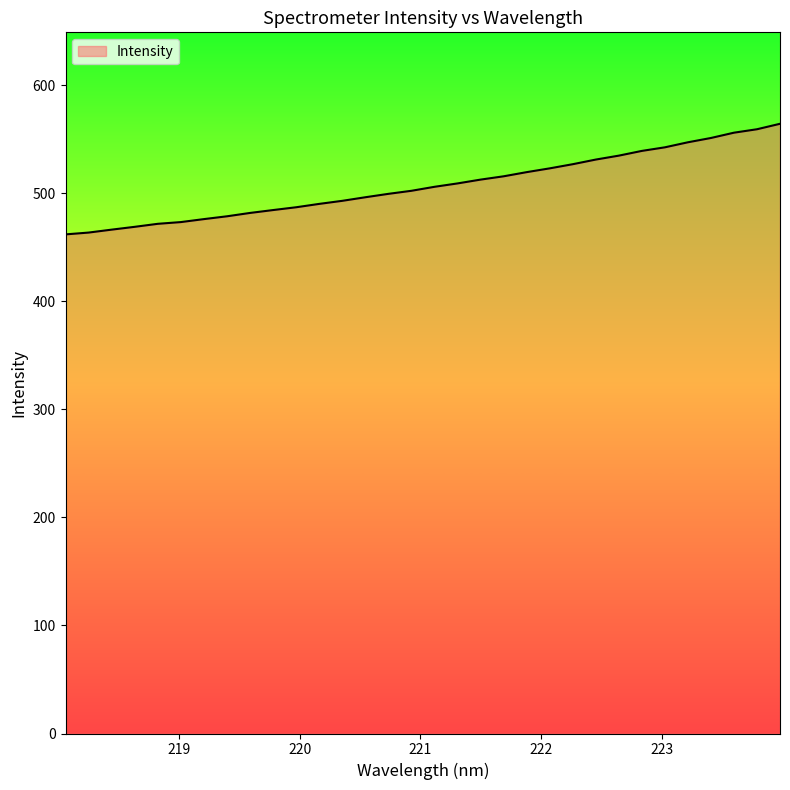

What is the greatest value displayed?

564.4